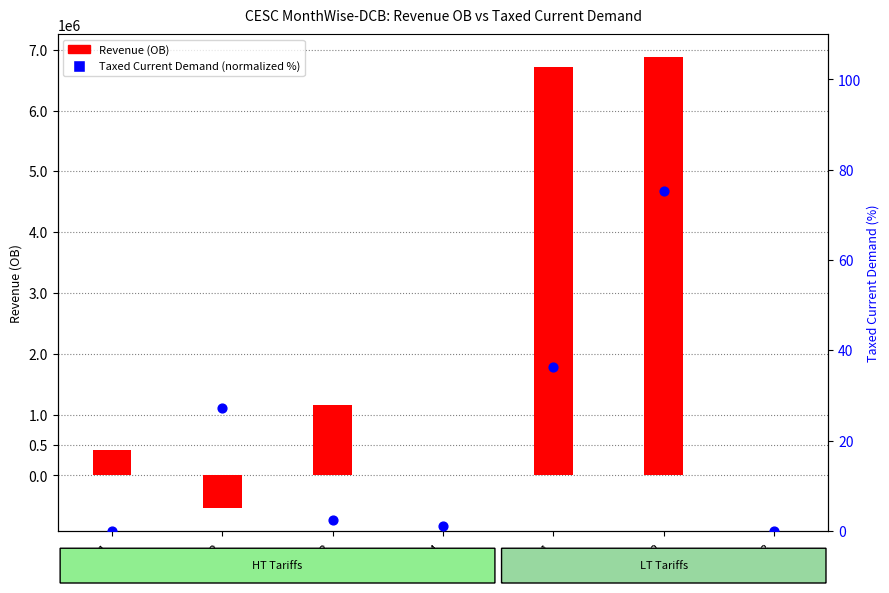

Which series contains the highest Y value?

Revenue (OB)